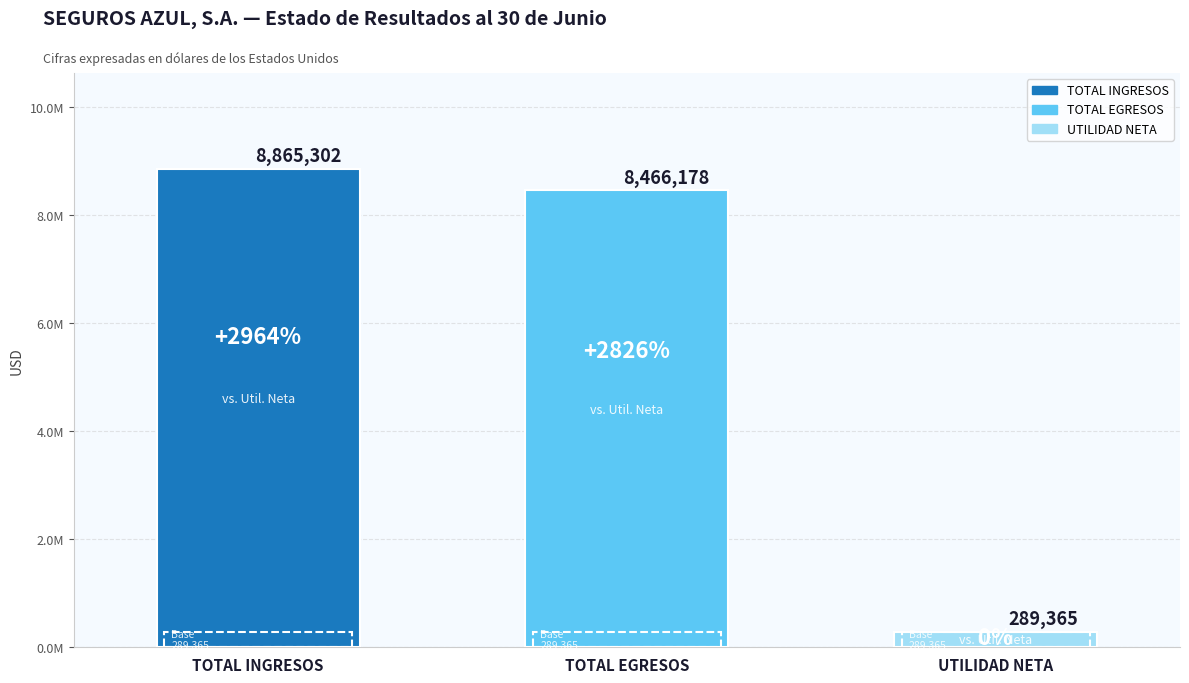

Which series has the widest spread of values?

INGRESOS